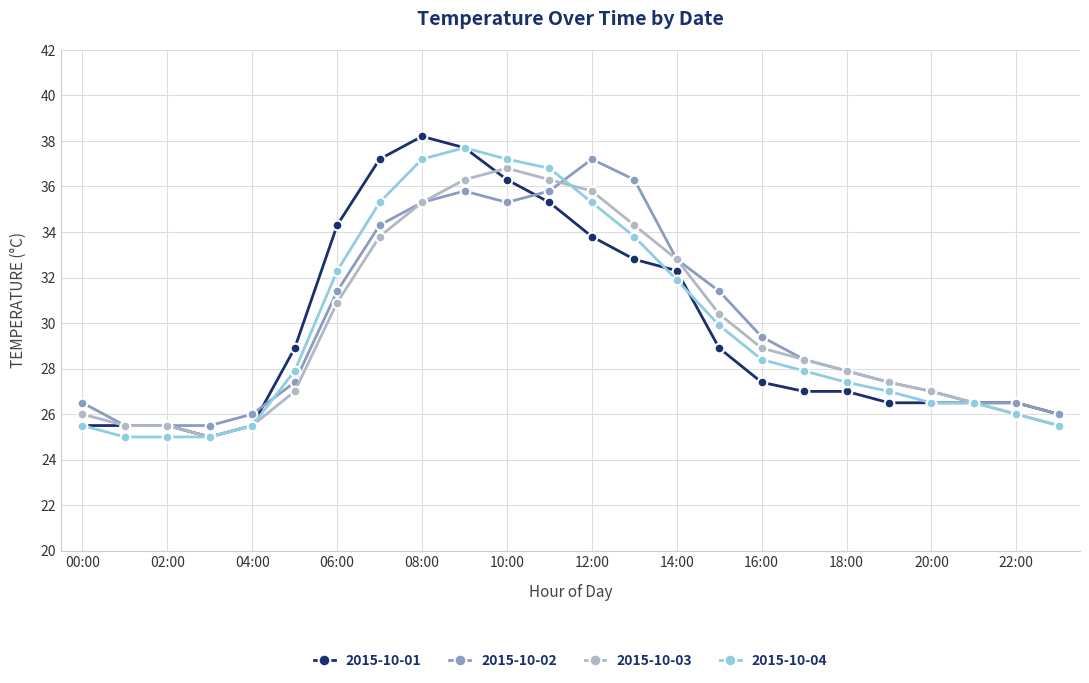

What is the lowest value of the 2015-10-04 series?

25.0